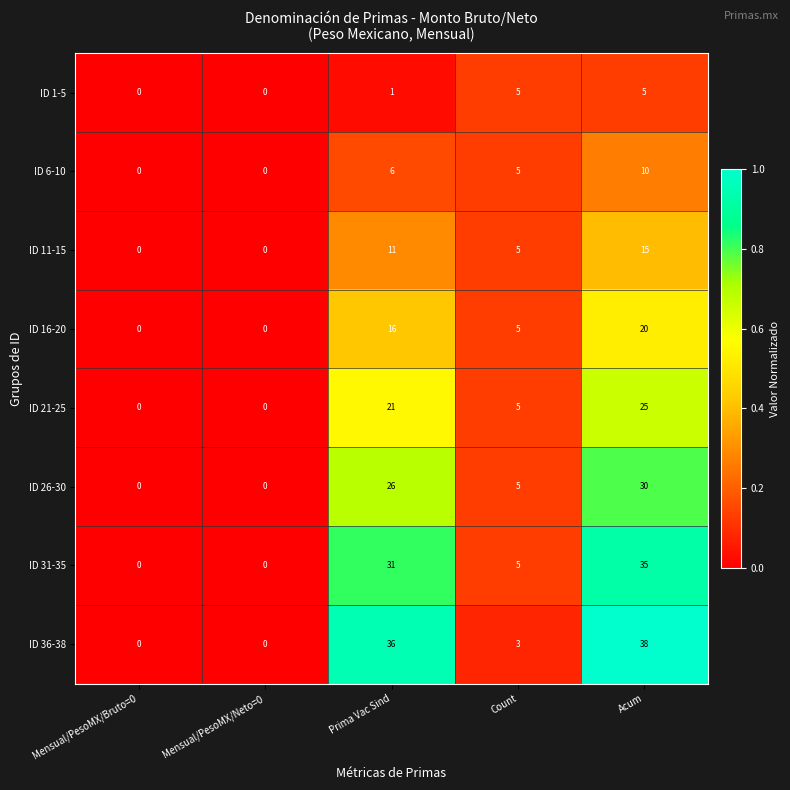

What is the sum of all ID 31-35 values?

71